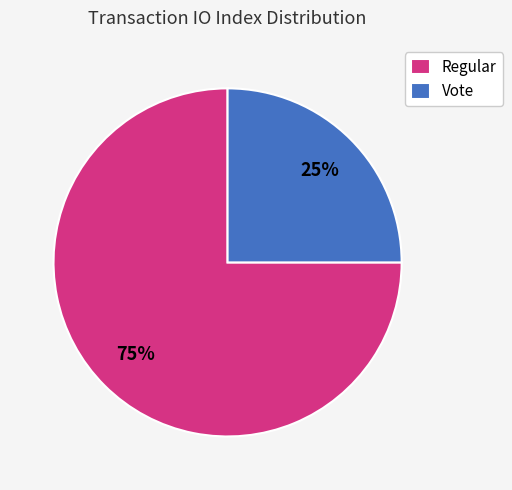

What percentage is the Vote slice, to the nearest percent?

25%